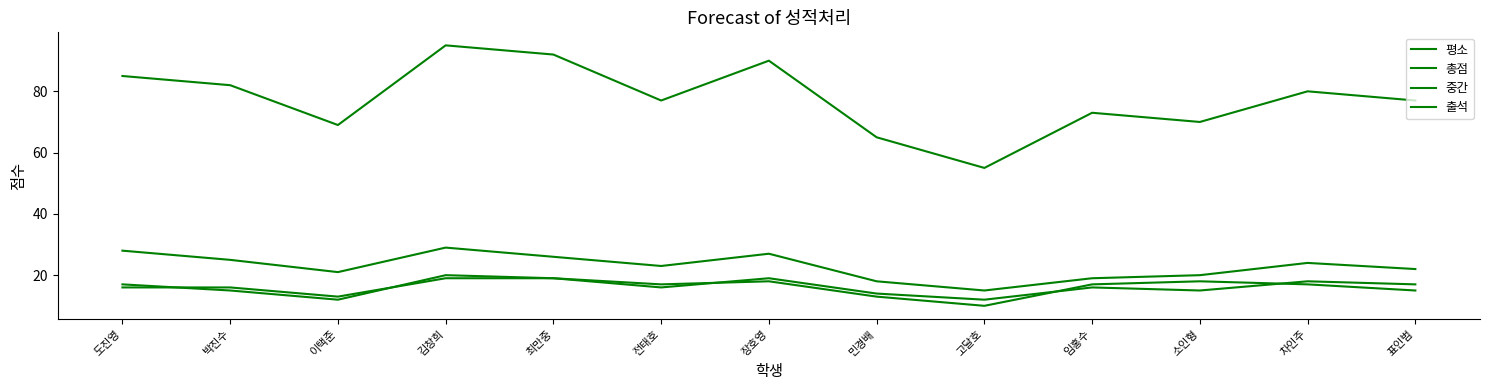

Reading left to right, what are all the values shown in this chart?

평소: 도진영=16	박진수=16	이택준=13	김창희=19	최만중=19	전태호=17	장호영=18	민경배=13	고달호=10	임홍수=17	소인형=18	차인주=17	표인범=15
총점: 도진영=85	박진수=82	이택준=69	김창희=95	최만중=92	전태호=77	장호영=90	민경배=65	고달호=55	임홍수=73	소인형=70	차인주=80	표인범=77
중간: 도진영=28	박진수=25	이택준=21	김창희=29	최만중=26	전태호=23	장호영=27	민경배=18	고달호=15	임홍수=19	소인형=20	차인주=24	표인범=22
출석: 도진영=17	박진수=15	이택준=12	김창희=20	최만중=19	전태호=16	장호영=19	민경배=14	고달호=12	임홍수=16	소인형=15	차인주=18	표인범=17